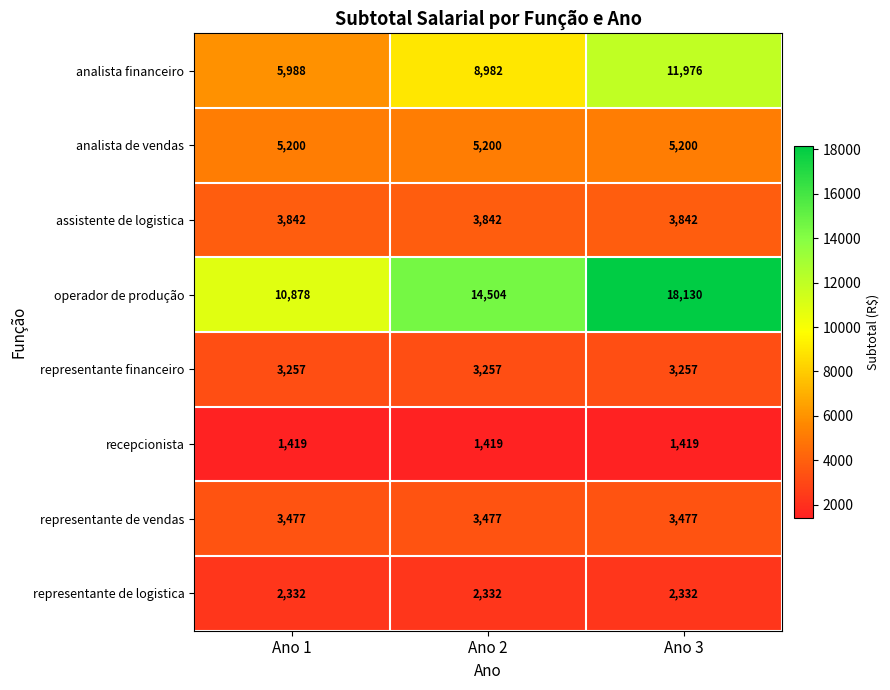

At how many categories does at least one series exceed 6766?

3